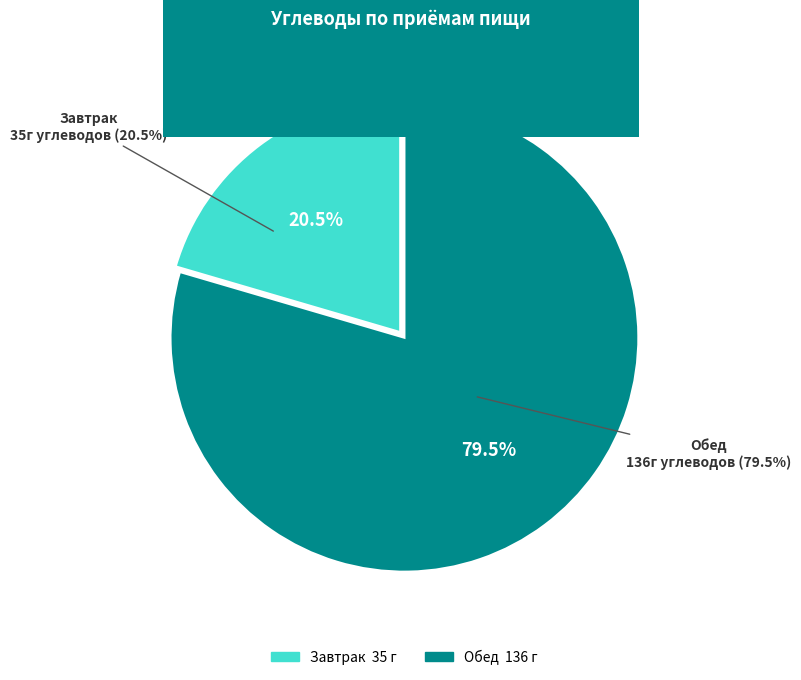

How many slices are in this pie chart?

2